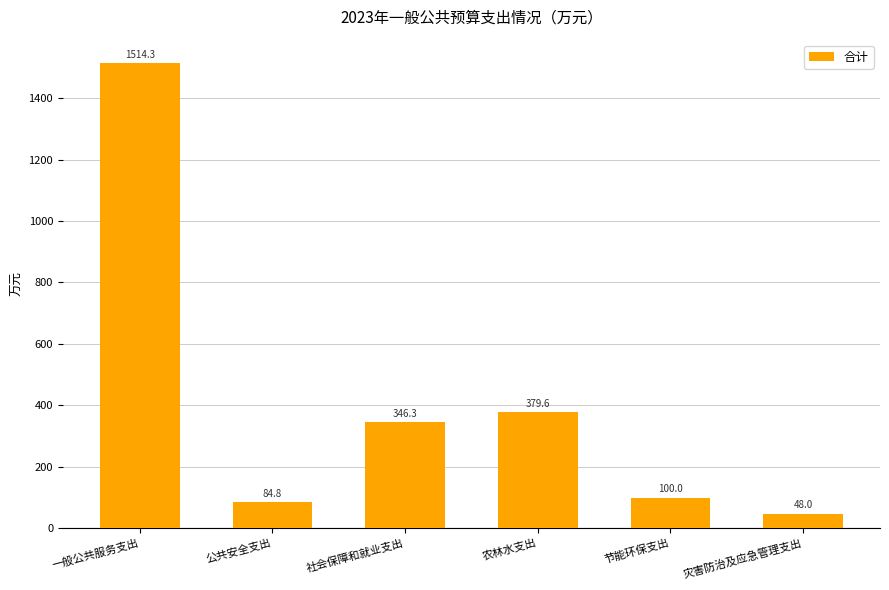

What value does the data have at 一般公共服务支出?

1514.3